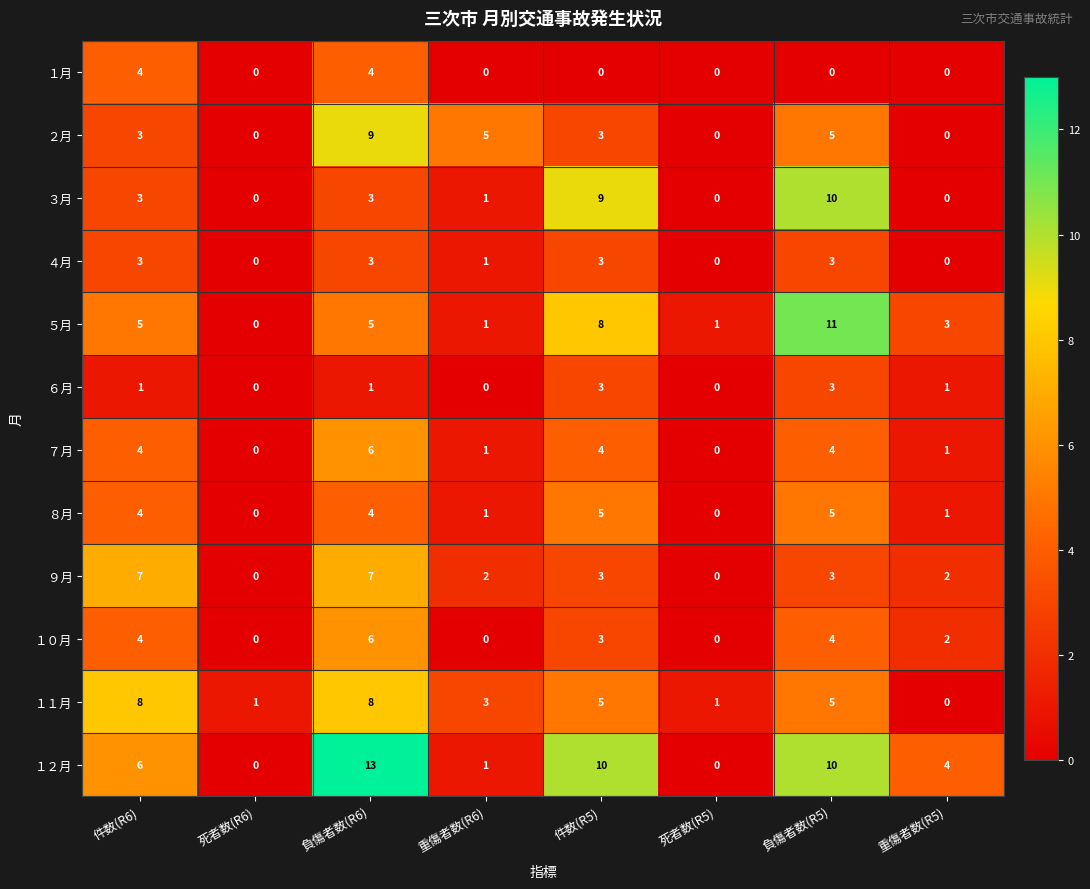

At which category does the chart reach its peak across all series?

負傷者数(R6)